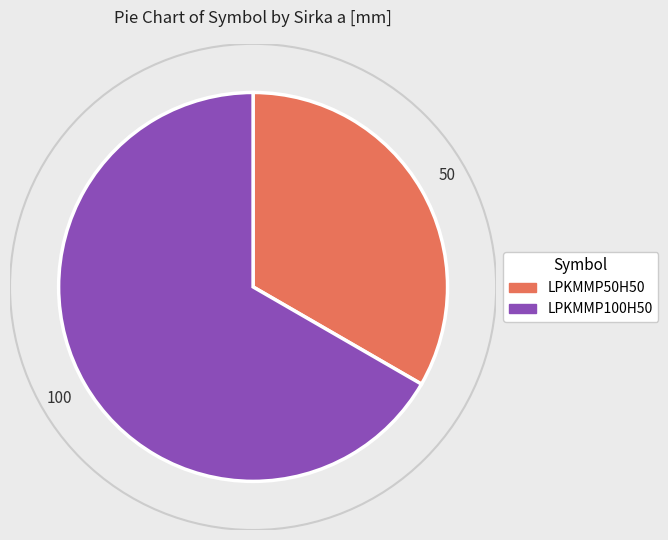

Which slice is the smallest?

LPKMMP50H50